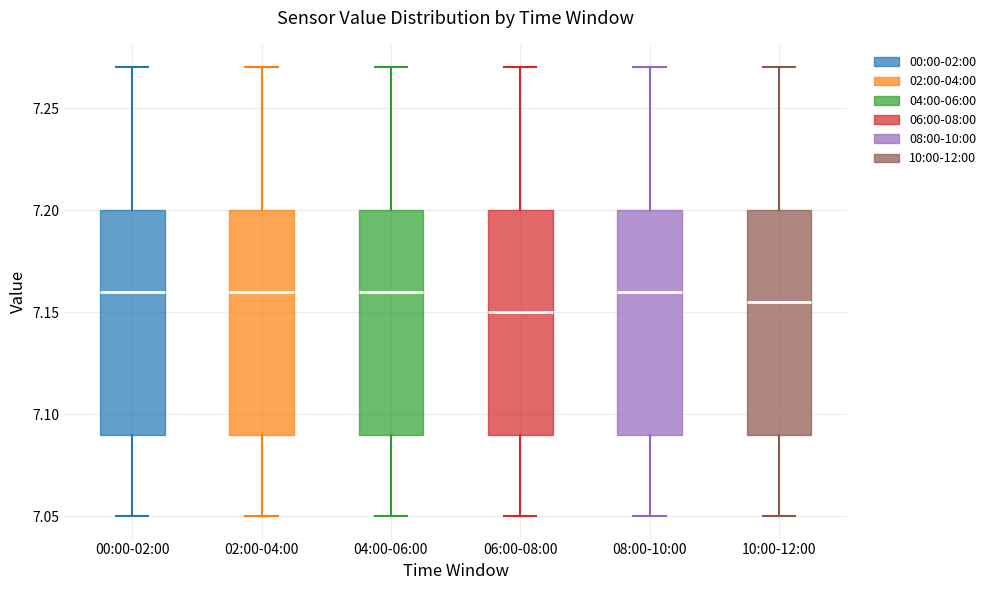

Reading left to right, transcribe this box plot: for each box, give where its median line is, the range the box spans, and where its two whiskers end, as read against the y-axis. The values are not printed on the chart, so give them approximately, as read against the axis.

00:00-02:00: median 7.160, box 7.090 to 7.200, whiskers 7.050 to 7.270
02:00-04:00: median 7.160, box 7.090 to 7.200, whiskers 7.050 to 7.270
04:00-06:00: median 7.160, box 7.090 to 7.200, whiskers 7.050 to 7.270
06:00-08:00: median 7.150, box 7.090 to 7.200, whiskers 7.050 to 7.270
08:00-10:00: median 7.160, box 7.090 to 7.200, whiskers 7.050 to 7.270
10:00-12:00: median 7.155, box 7.090 to 7.200, whiskers 7.050 to 7.270